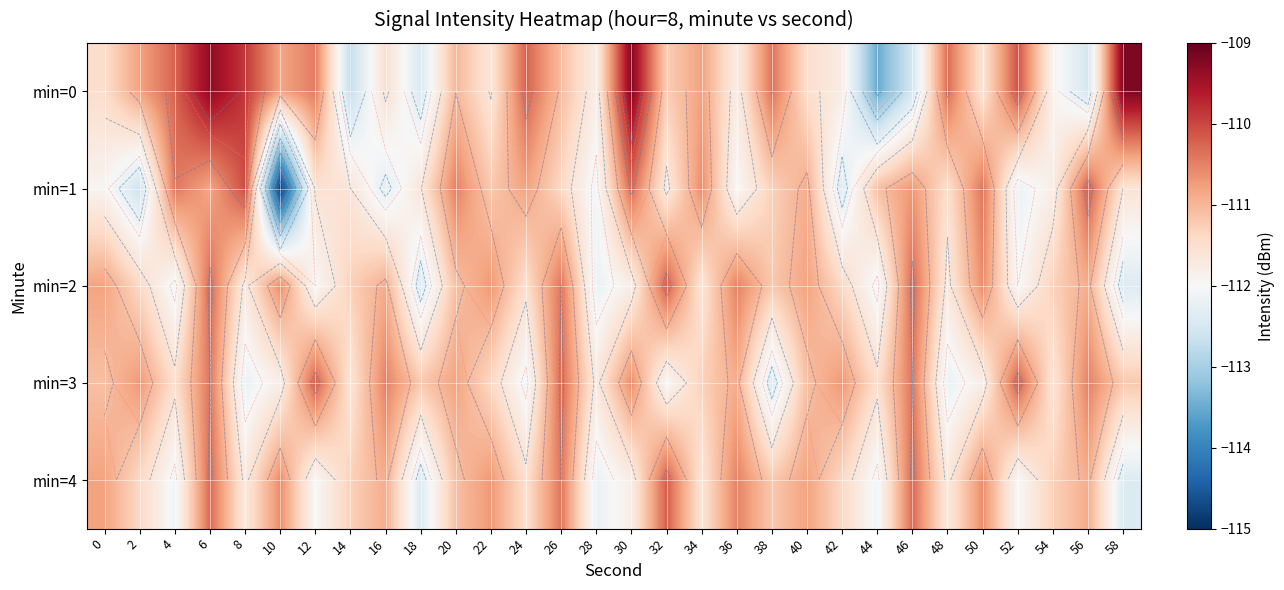

Where is min=4 nearest to the value -111?

16